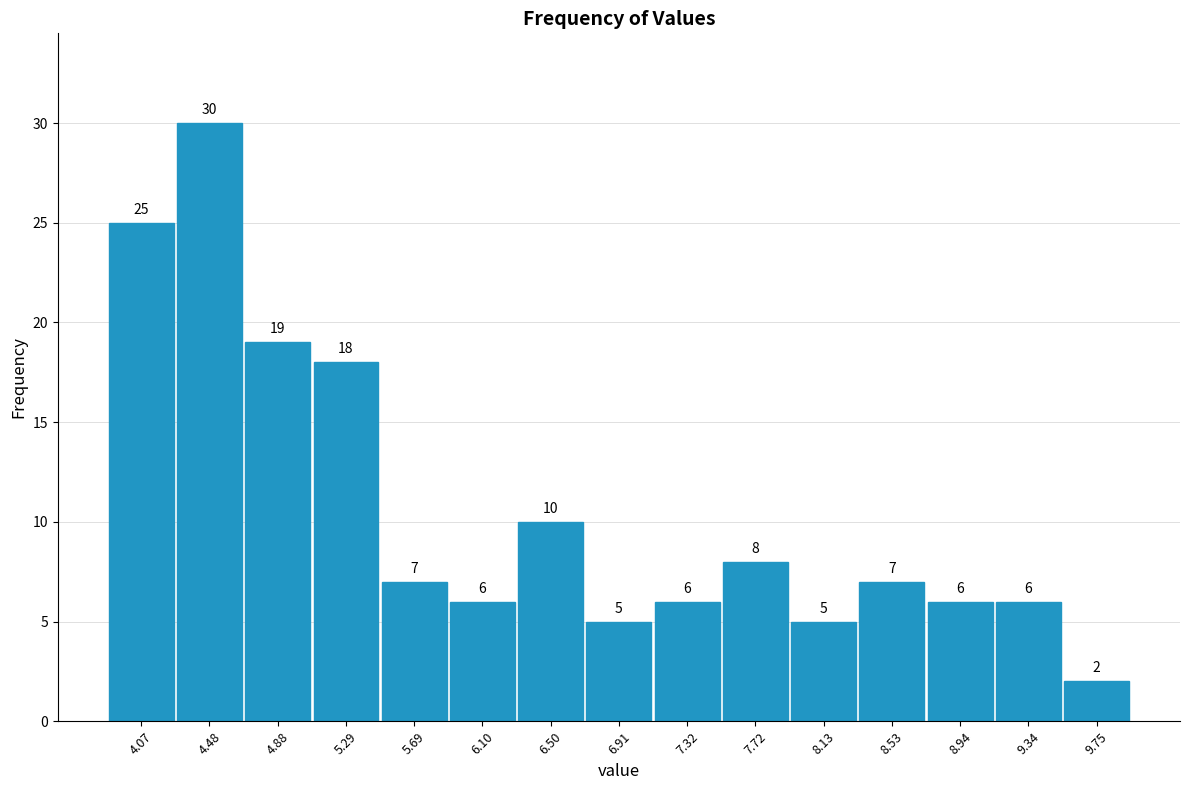

How tall is the bar that spans 3.85 to 4.30 on the x-axis? The bar edges are not printed on the chart, so give them approximately, as read against the axis.

25